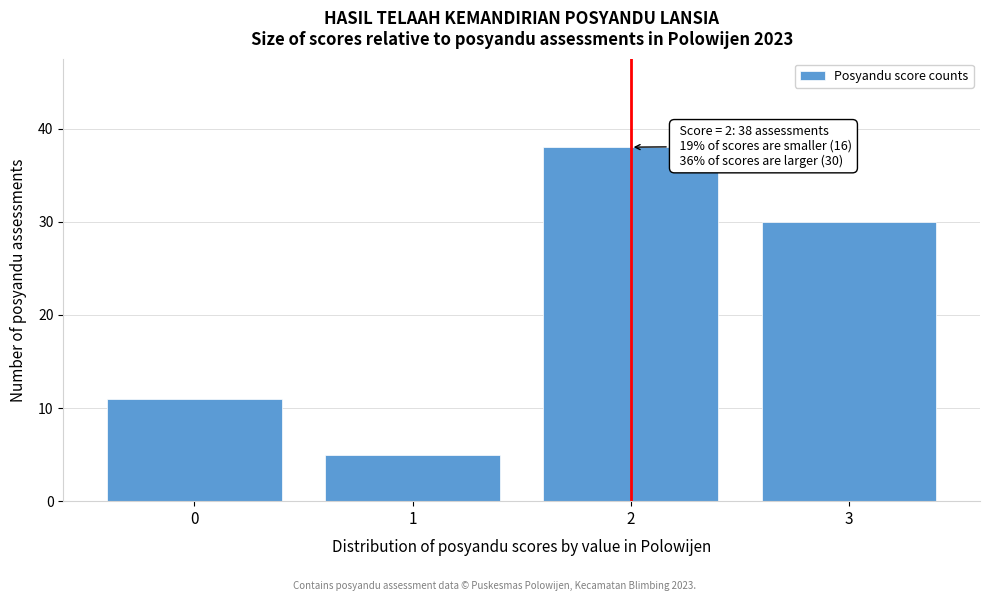

Reading right to left, list all the values displayed in this chart.

30	38	5	11